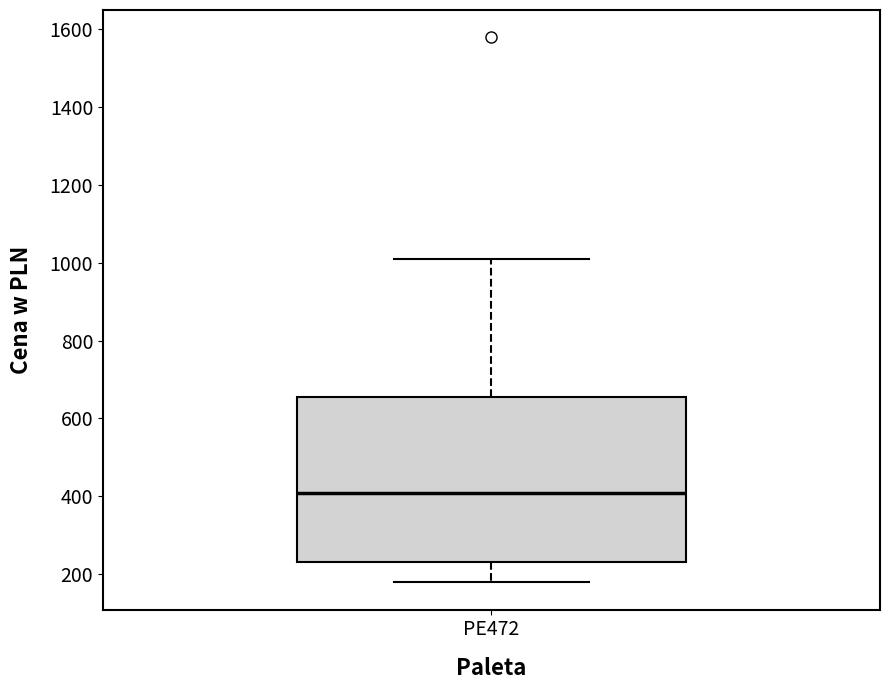

Read this box plot against the y-axis: the position of the median line, the range covered by the box, and the ends of both whiskers. The values are not printed on the chart, so give them approximately, as read against the axis.

median 400, box 240 to 660, whiskers 180 to 1000